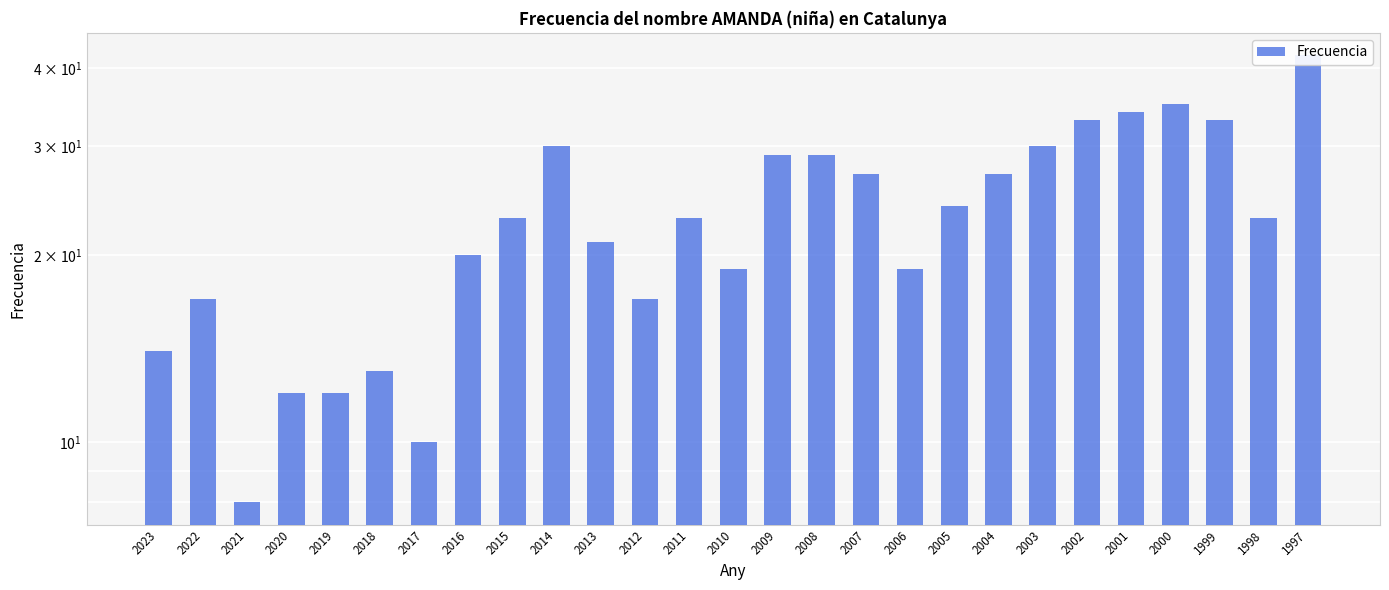

What is the sum of the values at 2004 and 2018?

40